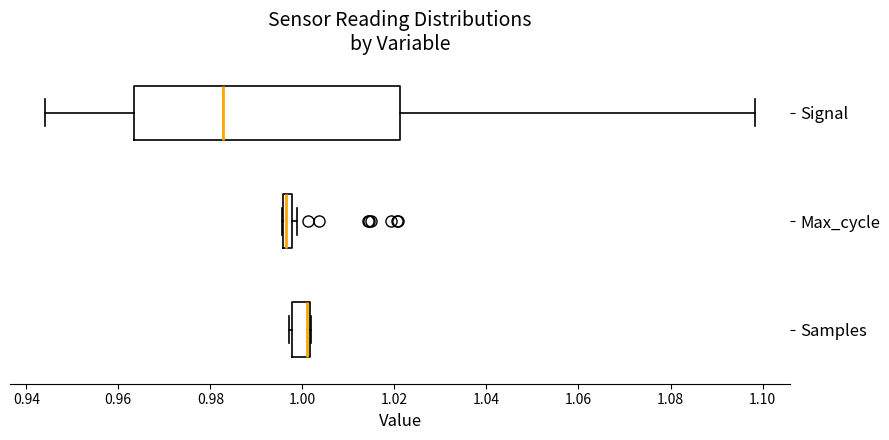

Which box is the widest, from its left edge to its right edge?

Signal